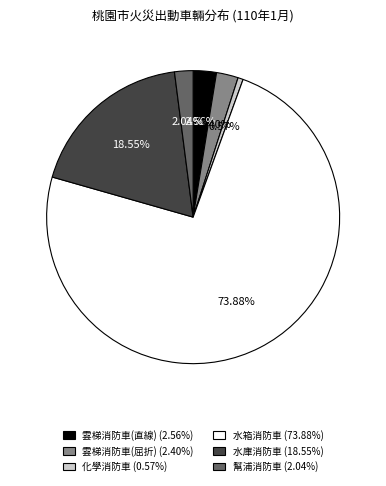

Is there any slice that represents more than half of the pie?

Yes